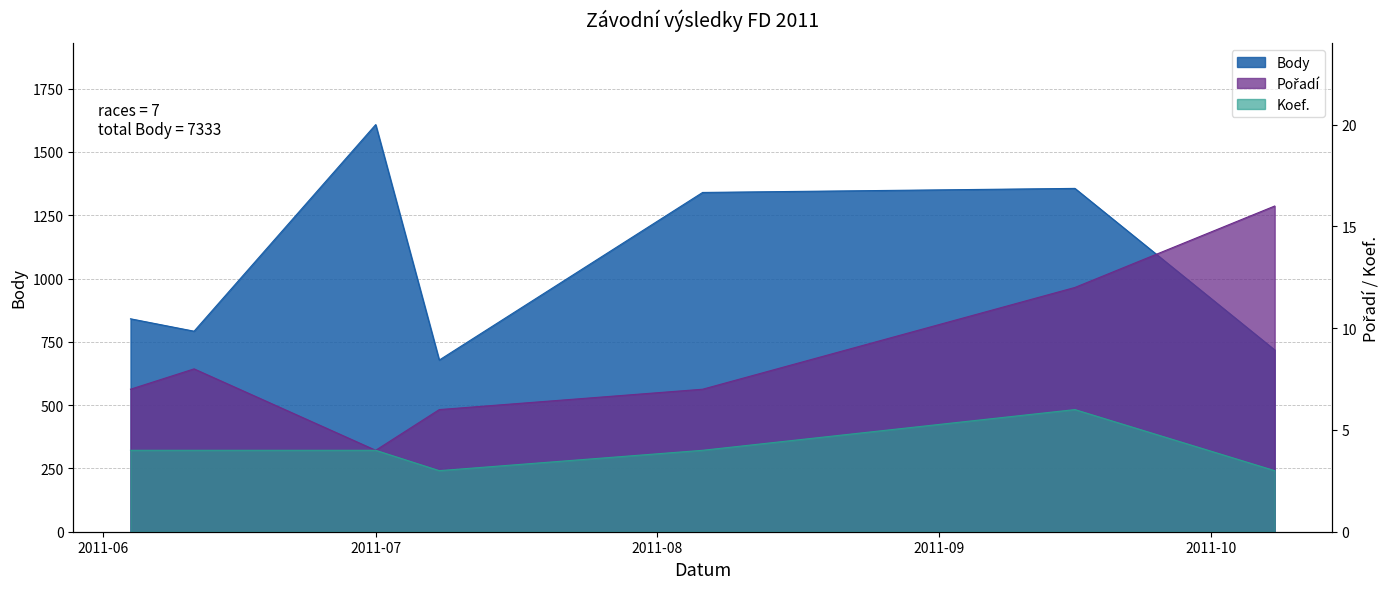

What is the label of the 5th point from the left?

2011-08-06